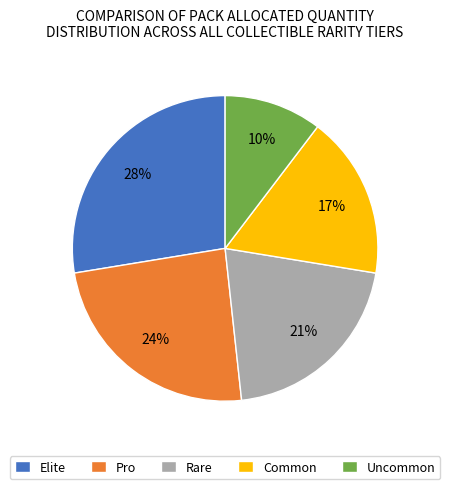

Is there any slice that represents more than half of the pie?

No